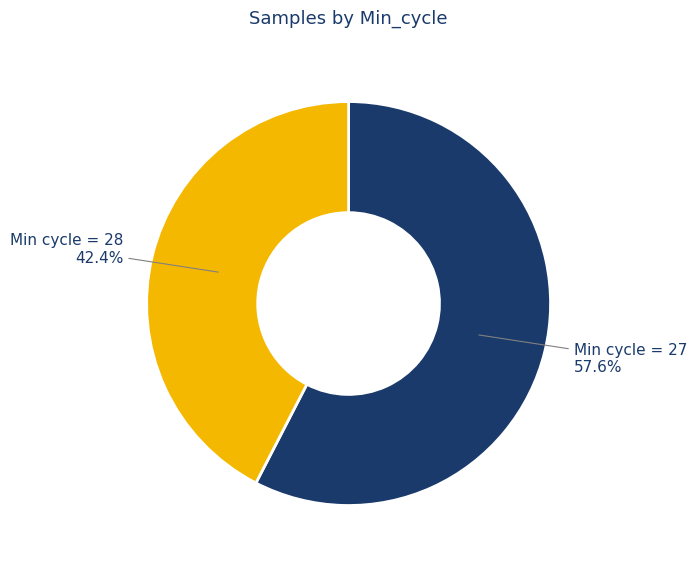

Is there a majority slice in this chart?

Yes